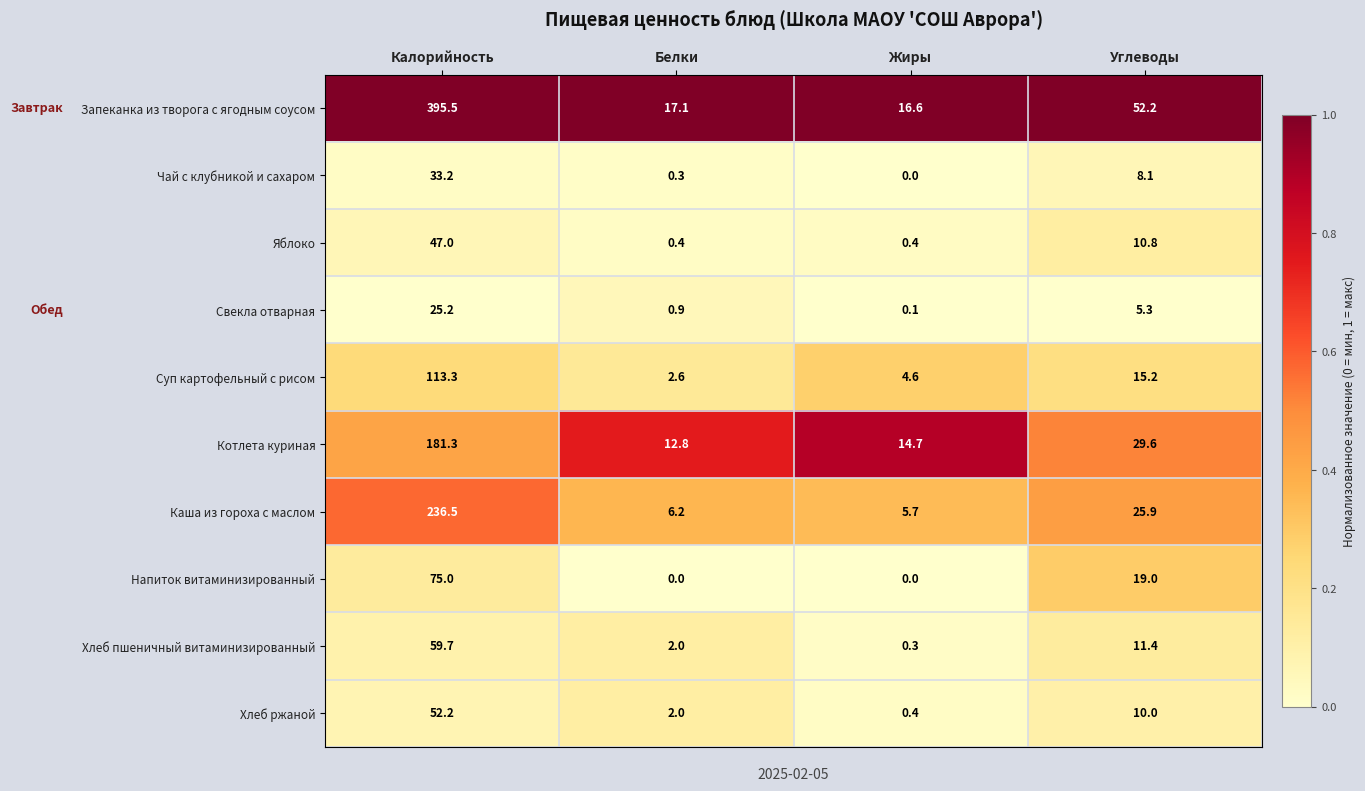

Which series has the widest spread of values?

Запеканка из творога с ягодным соусом